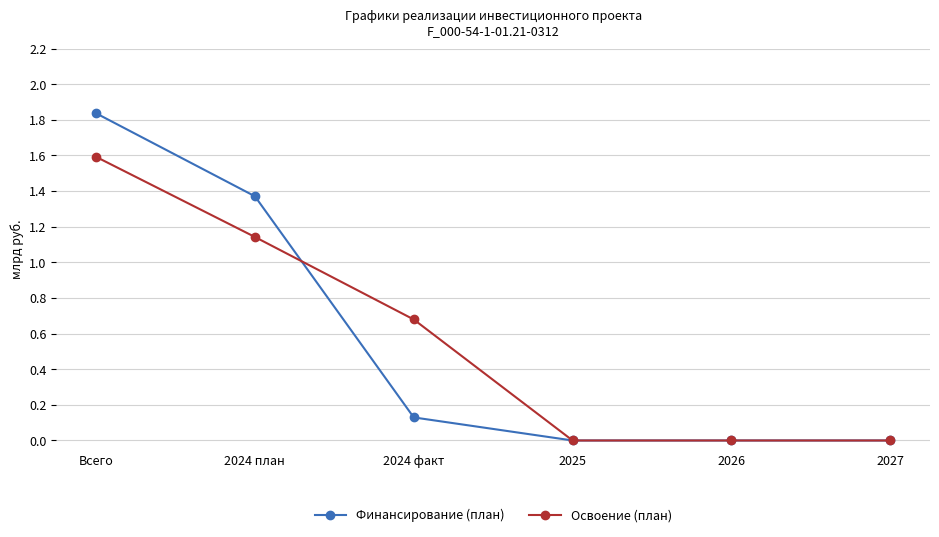

At which category does the chart reach its peak across all series?

Всего